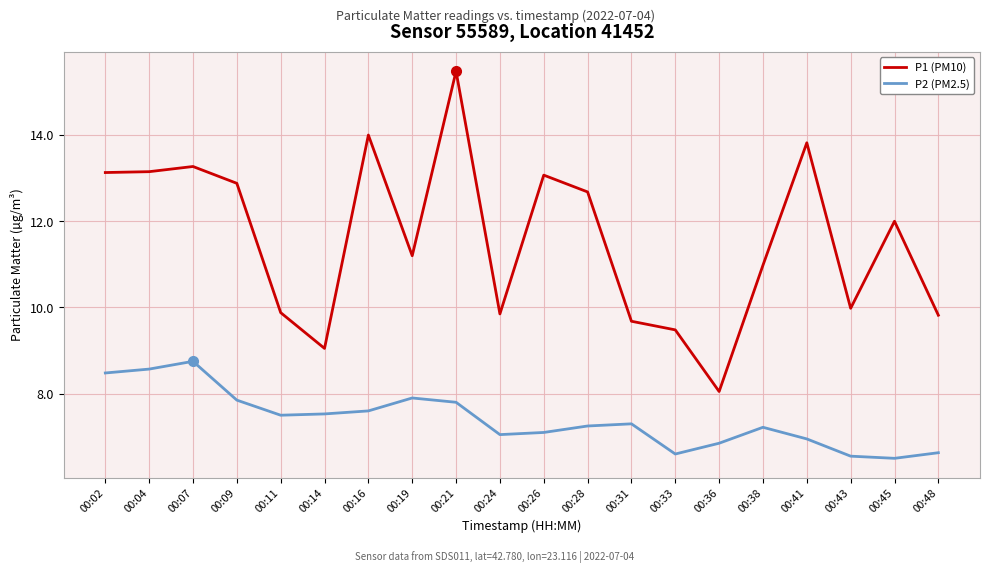

True or false: P2 (PM2.5) and P1 (PM10) cross at least once.

False